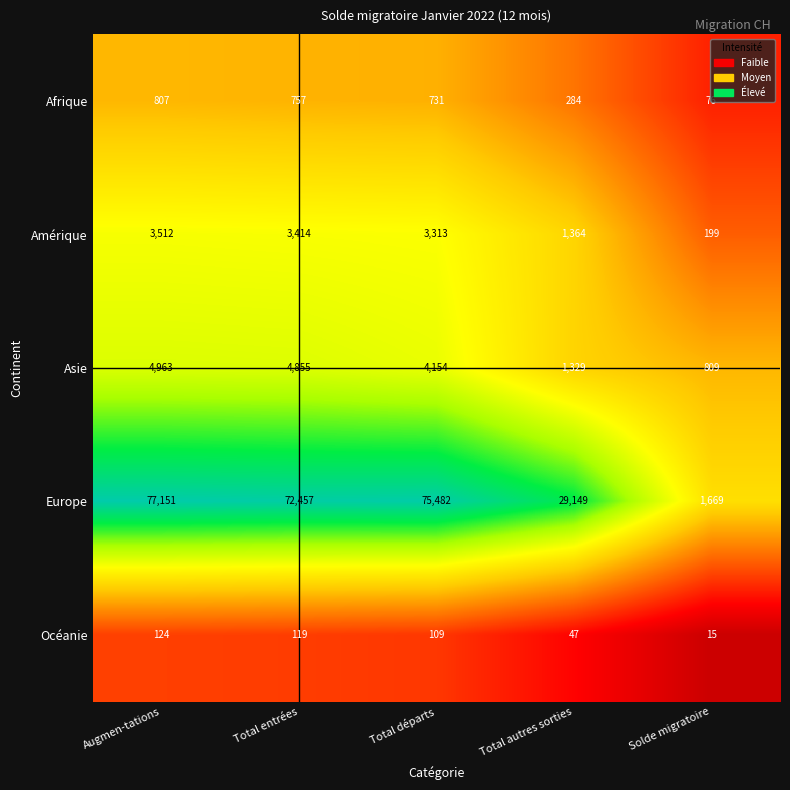

What is the difference between the maximum and second lowest values in the Europe series?

48002